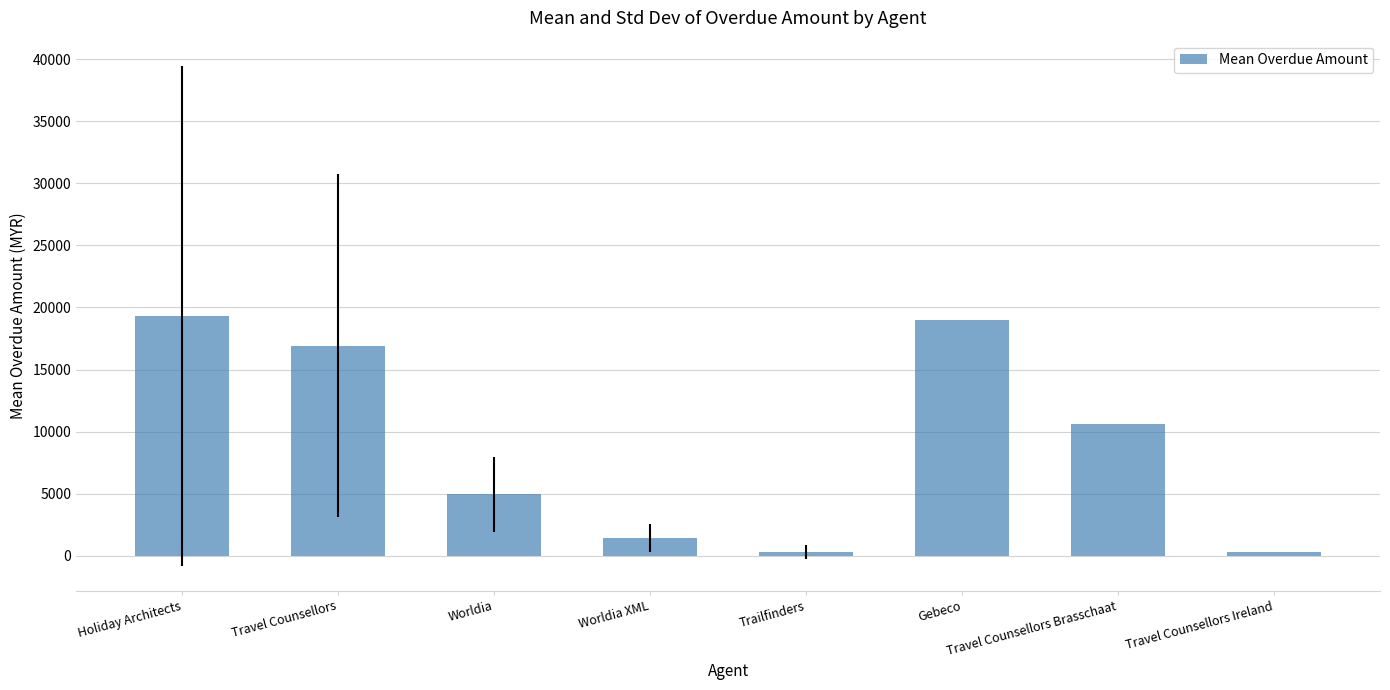

What is the sum of the values at Travel Counsellors Brasschaat and Worldia XML?

12032.5